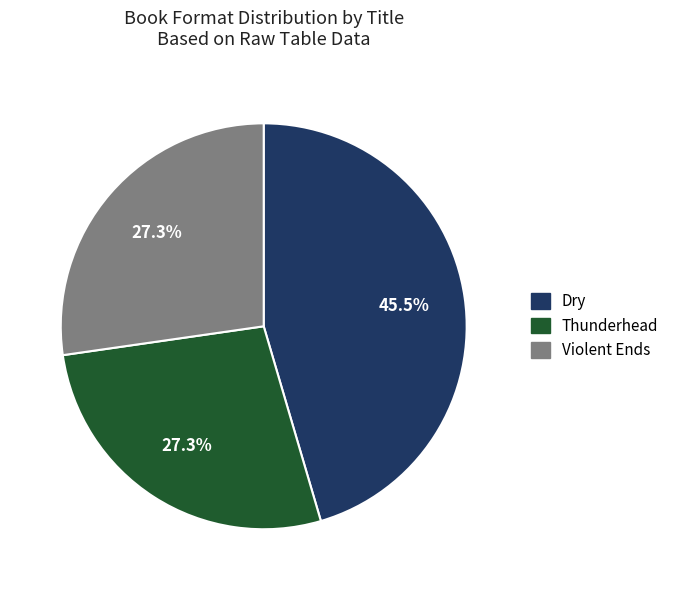

Does any single category account for the majority?

No